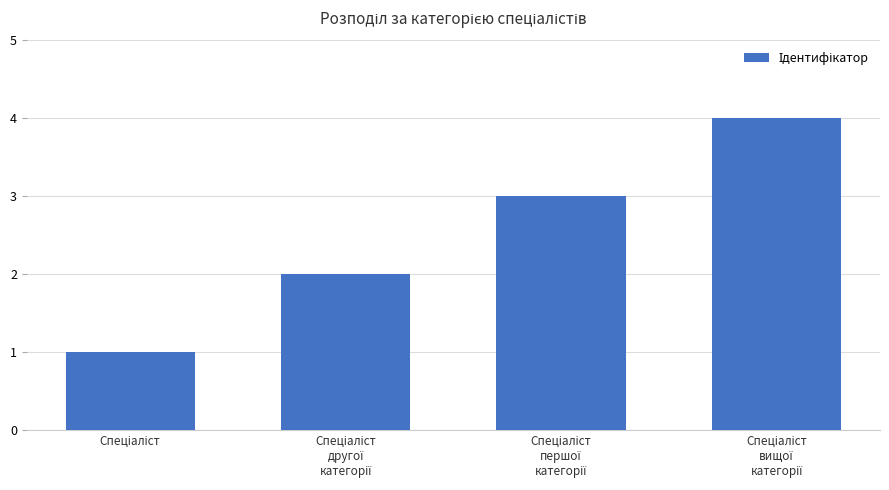

Reading left to right, transcribe all the data shown in this chart.

1	2	3	4